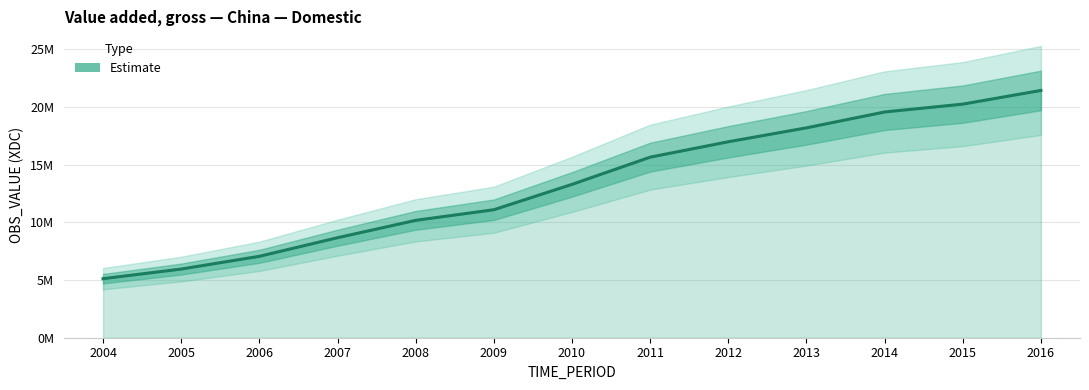

What is the sum of the values at 2011 and 2008?

25816300